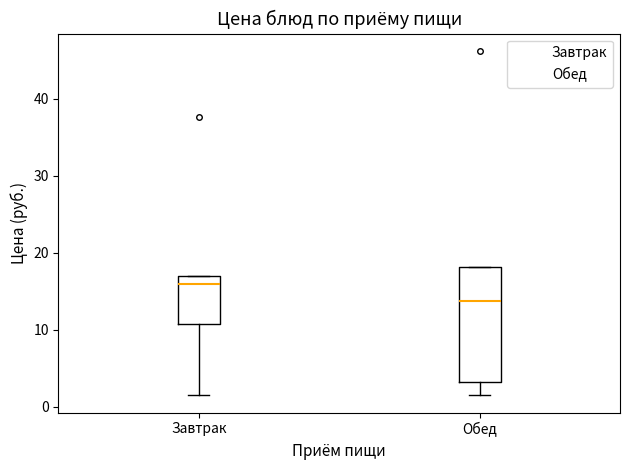

Reading left to right, transcribe this box plot: for each box, give where its median line is, the range the box spans, and where its two whiskers end, as read against the y-axis. The values are not printed on the chart, so give them approximately, as read against the axis.

Завтрак: median 16, box 11 to 17, whiskers 2 to 17
Обед: median 14, box 3 to 18, whiskers 2 to 18